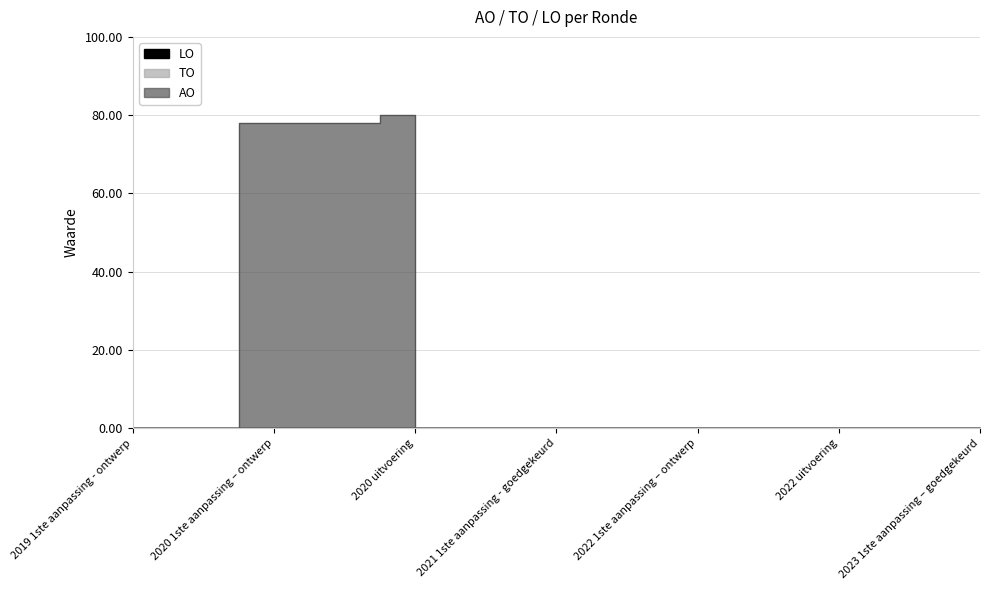

List the series in order of their peak value, highest first.

AO, TO, LO